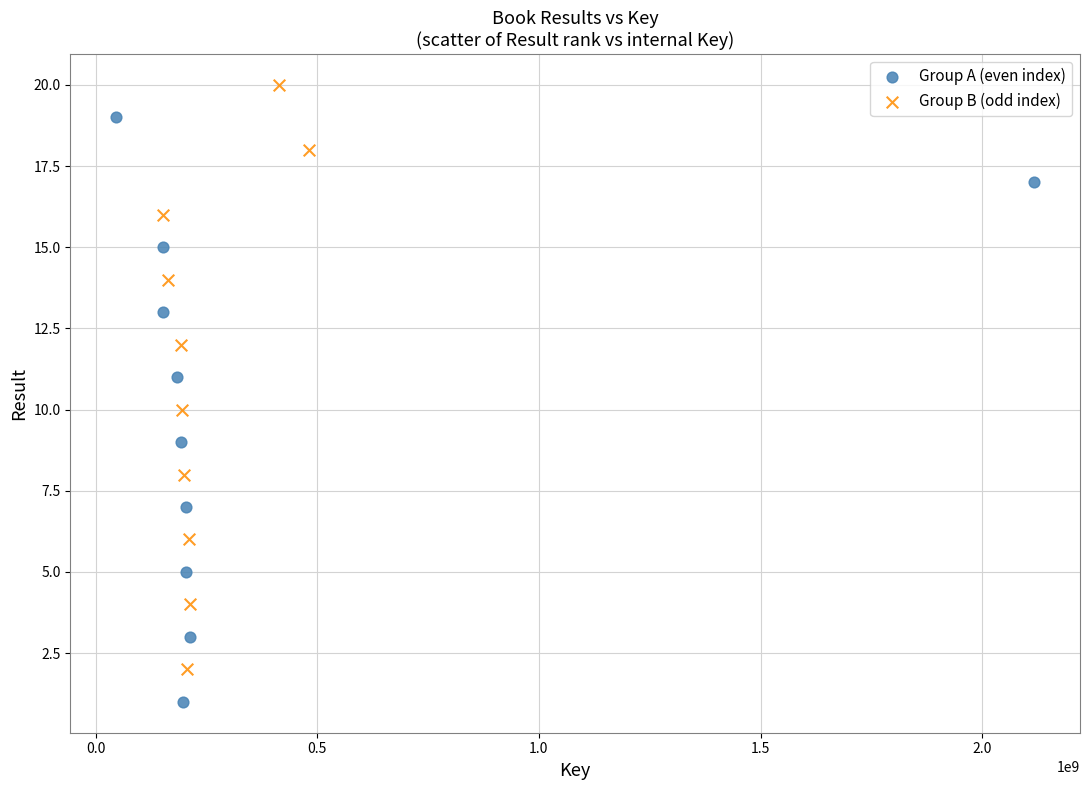

Which series reaches the minimum Y coordinate?

Group A (even index)